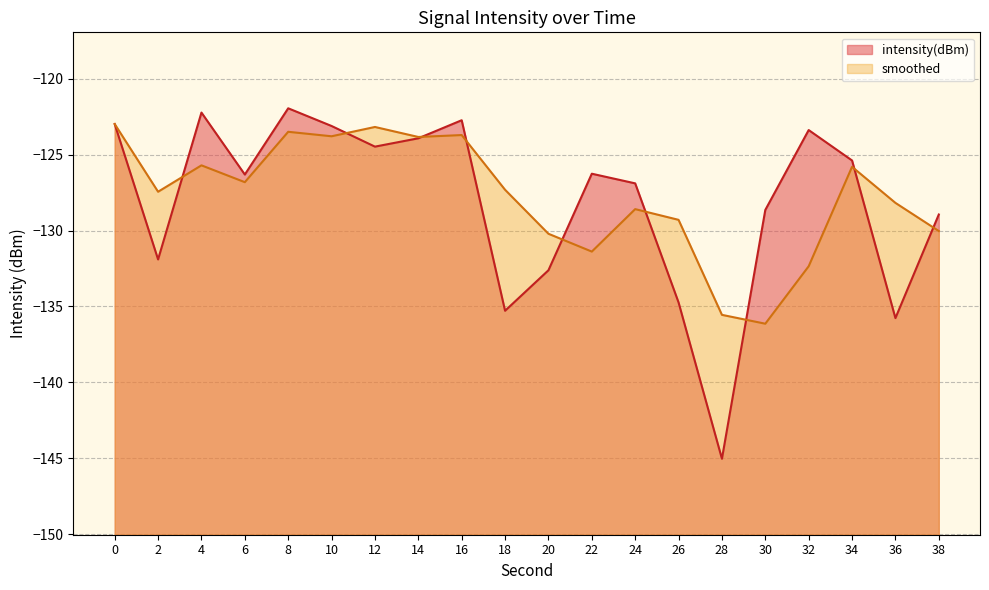

Rank the series by their maximum value, from highest to lowest.

intensity(dBm), smoothed